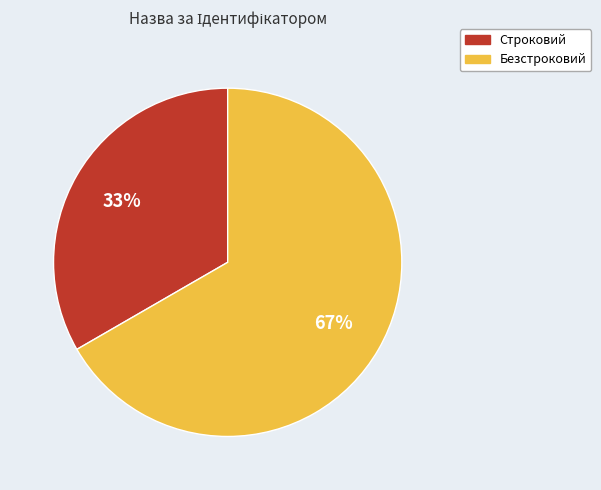

True or false: Безстроковий accounts for 53% of the total.

False